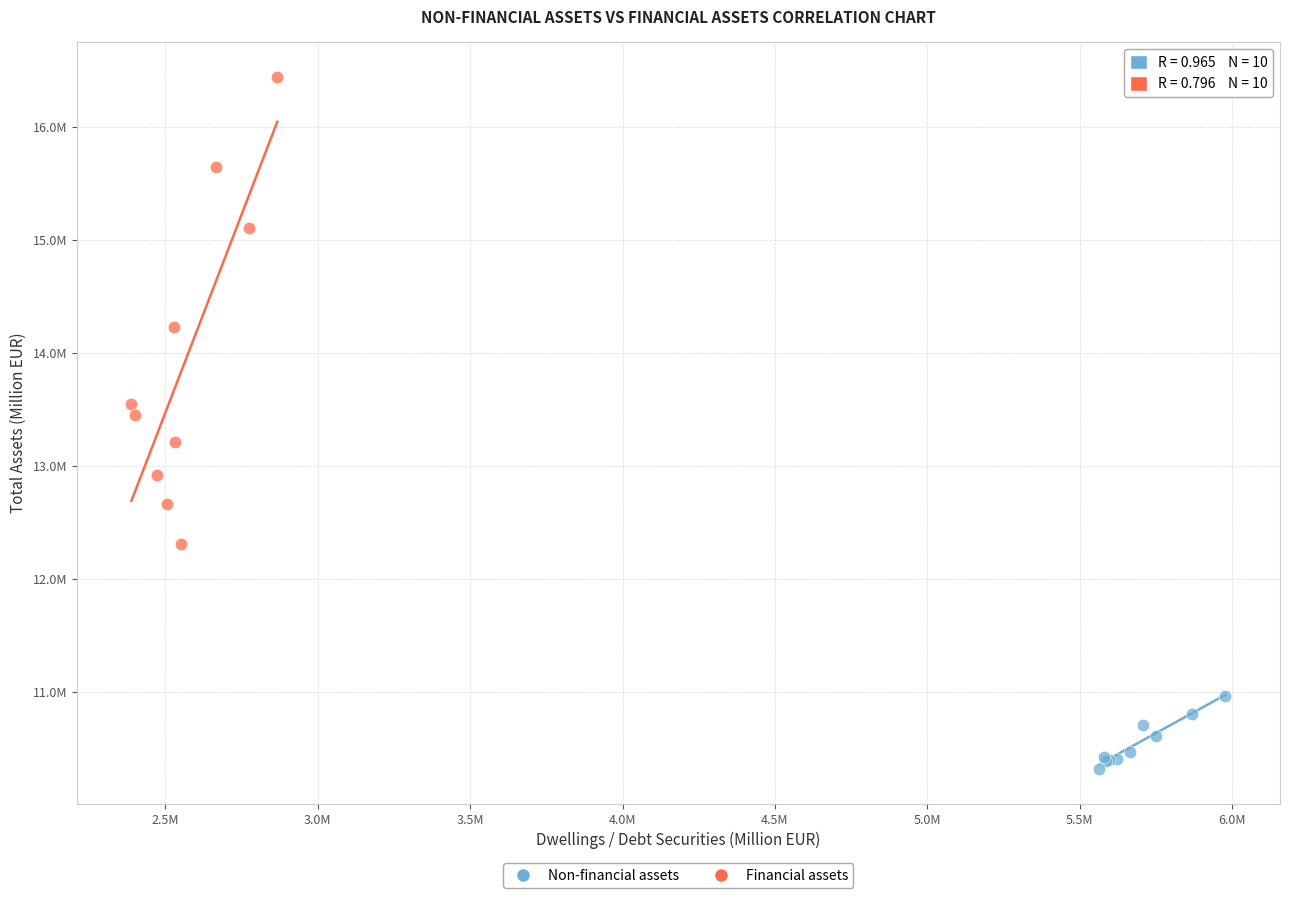

What are all the series names shown in the legend?

Non-financial assets, Financial assets